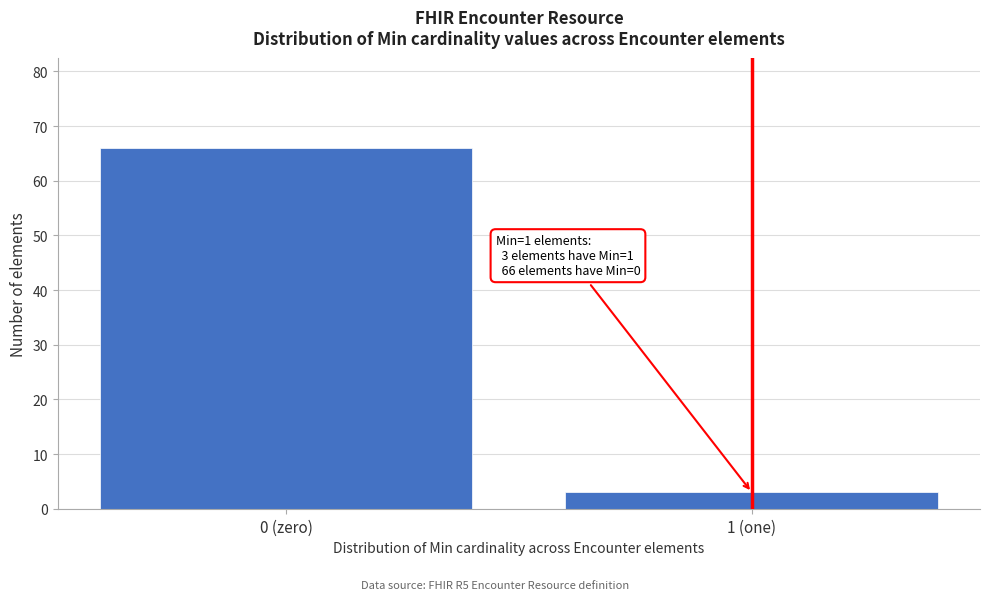

Reading right to left, transcribe all the data shown in this chart.

1 (one)=3	0 (zero)=66